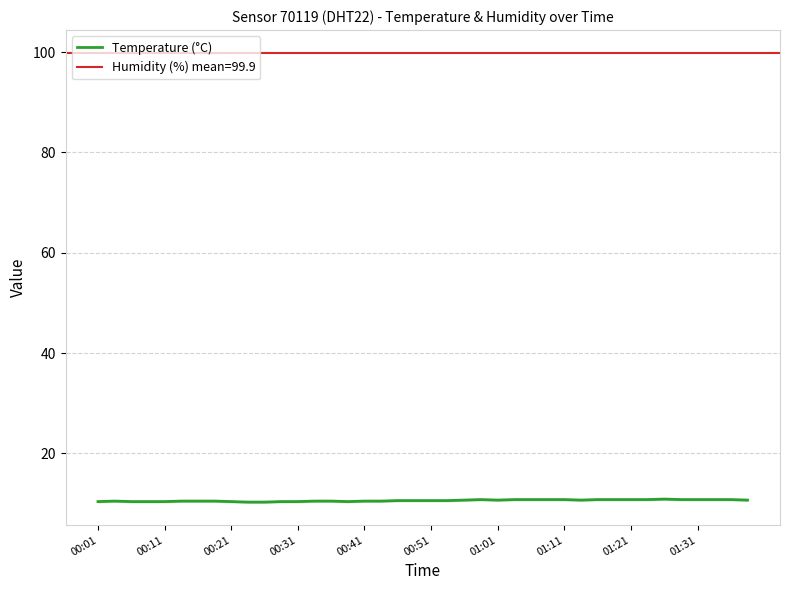

What is the average value?

10.6